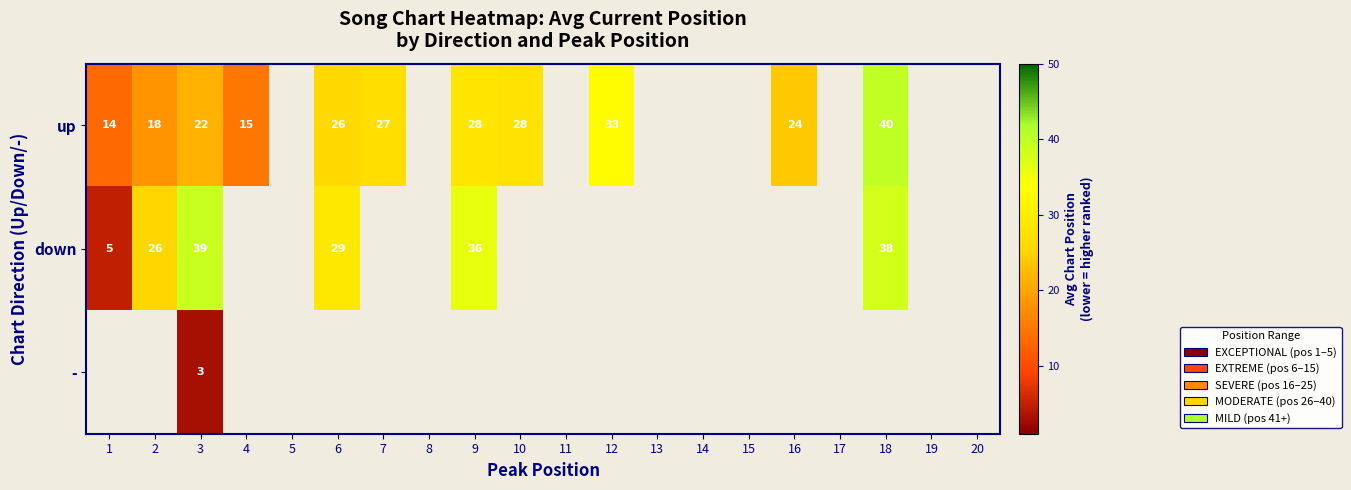

What is the sum of the up values at 1 and 4?

29.0